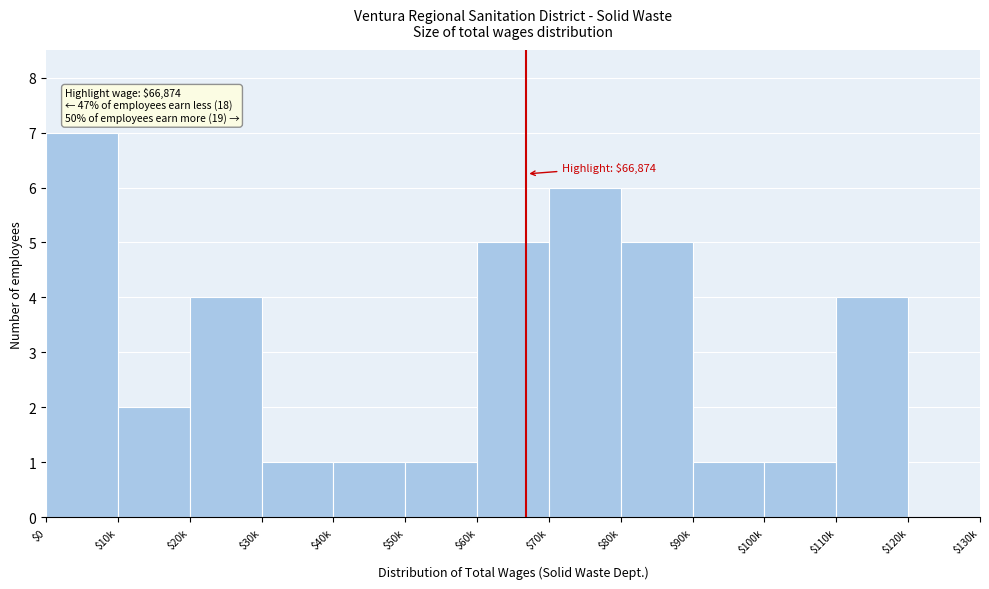

What is the greatest value displayed?

7